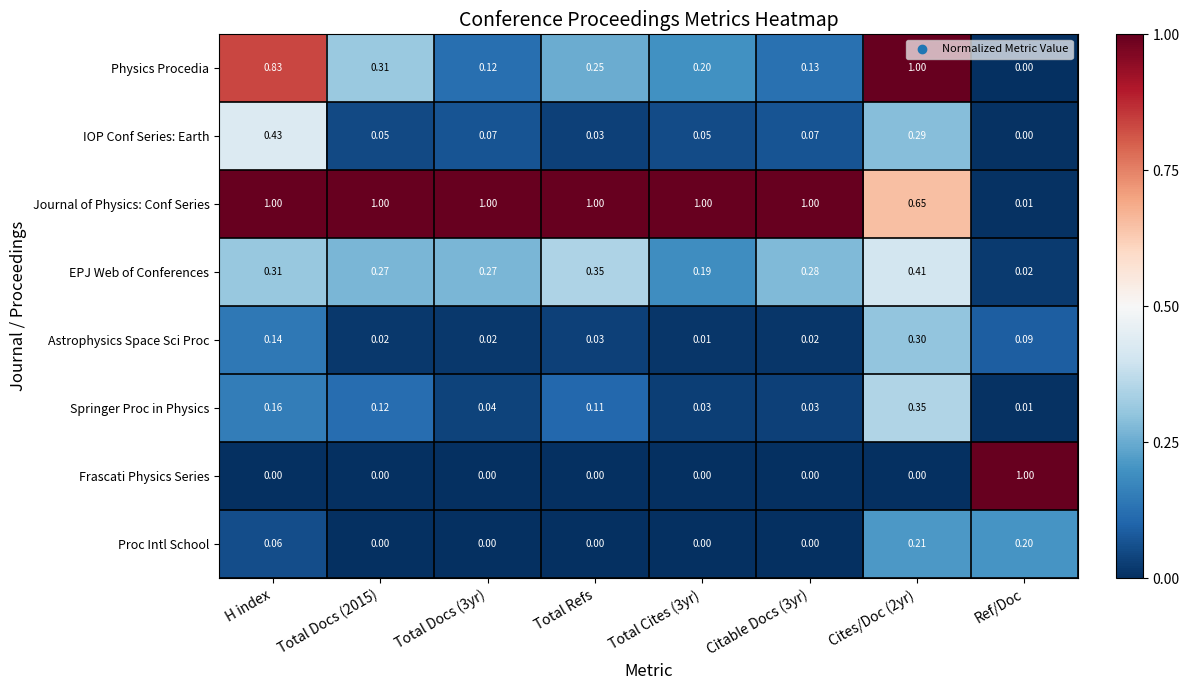

At which label is IOP Conf Series: Earth closest to 0?

Ref/Doc